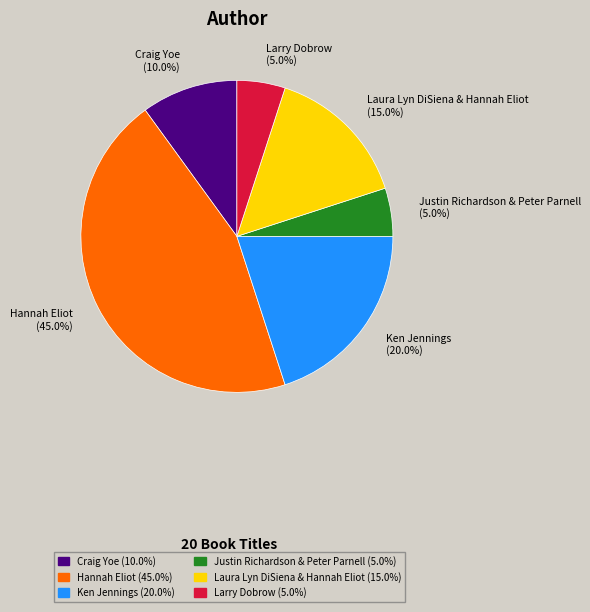

How many slices are in this pie chart?

6